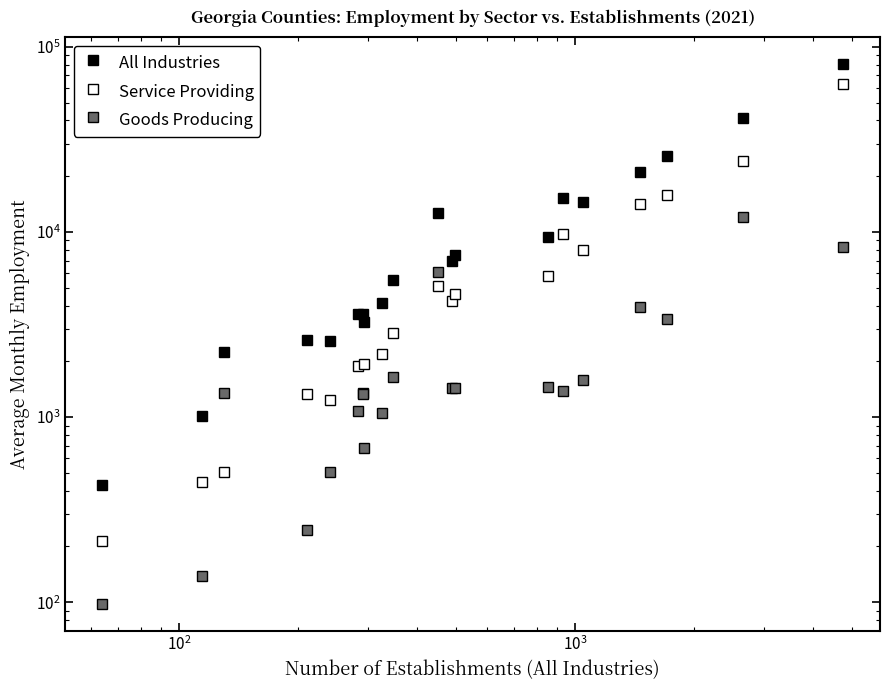

True or false: Goods Producing and All Industries cross at least once.

False